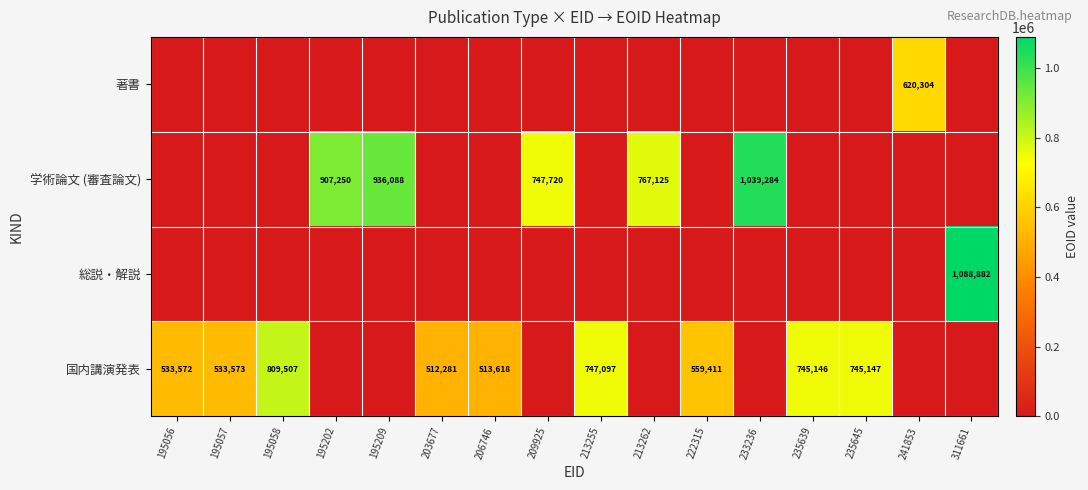

True or false: 国内講演発表 has a value of 781756 at 206746.

False